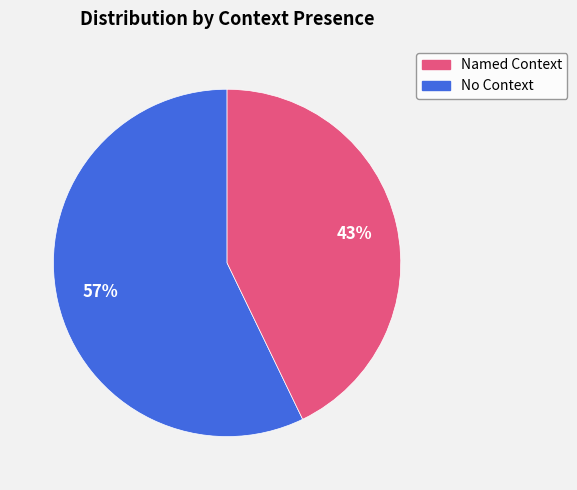

To the nearest percent, what is the difference between the largest and smallest slice percentages?

14%